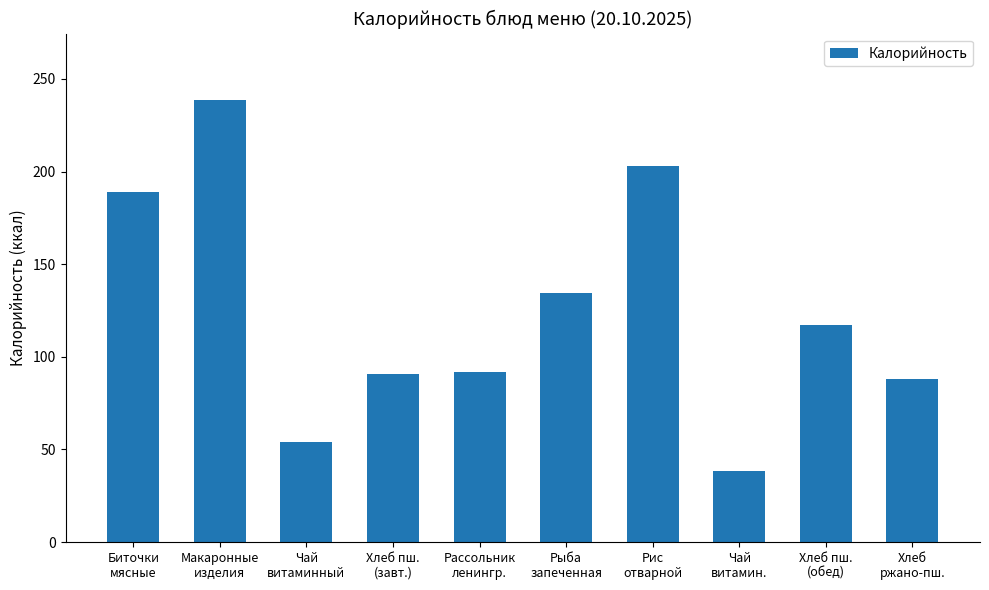

What is the difference between the values at Макаронные
изделия and Чай
витамин.?

200.2